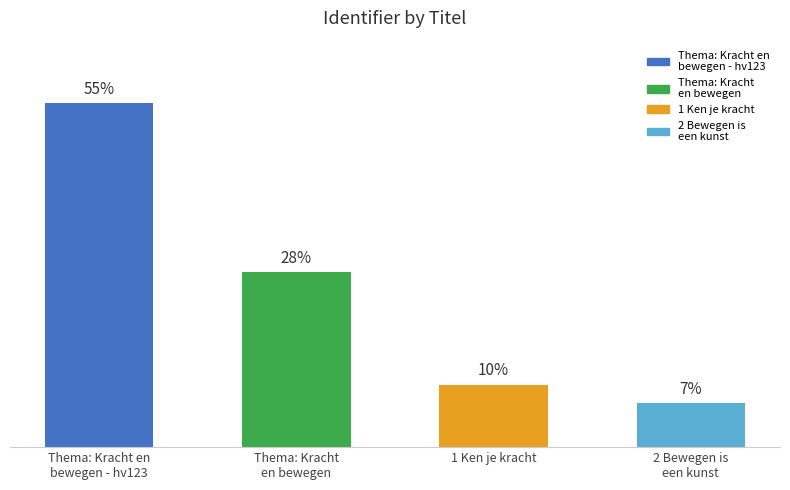

What is the label of the 3rd bar from the left?

1 Ken je kracht